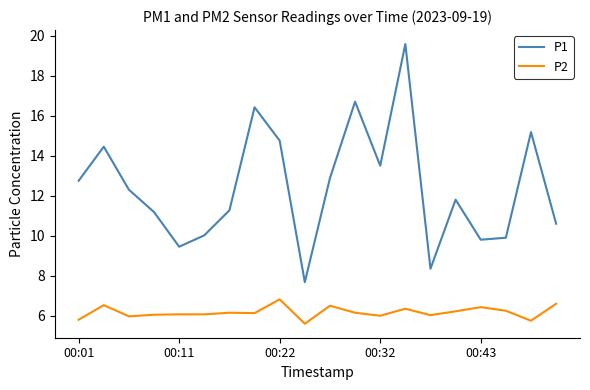

Which series has the largest total across all categories?

P1